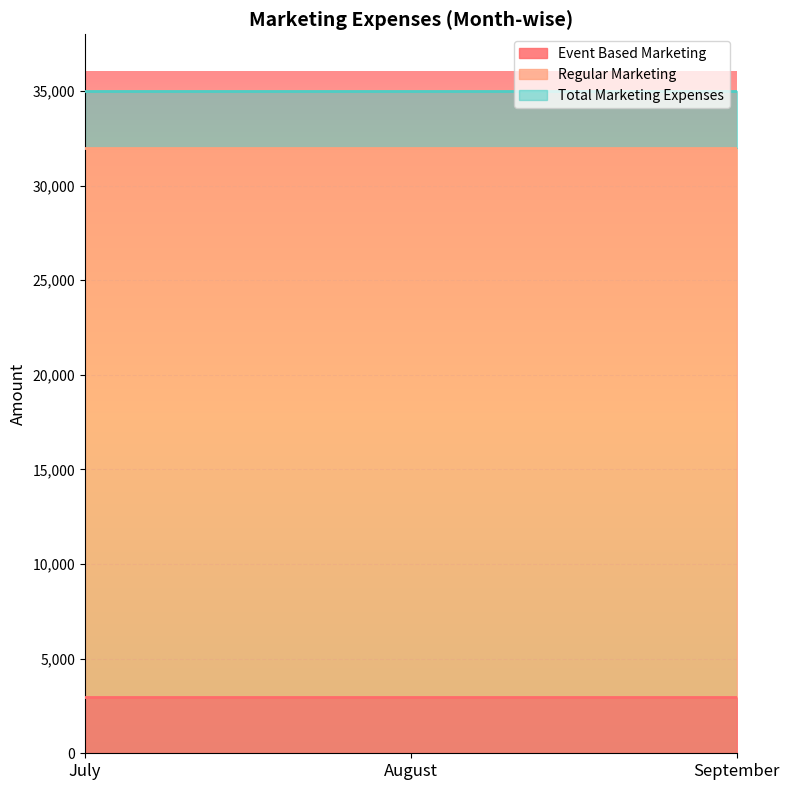

Which series changed the most between July and August?

Event Based Marketing